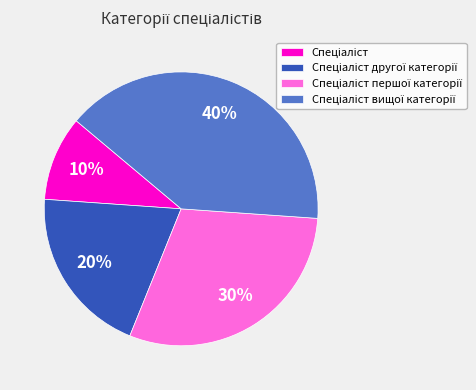

To the nearest percent, what is the average slice percentage?

25%